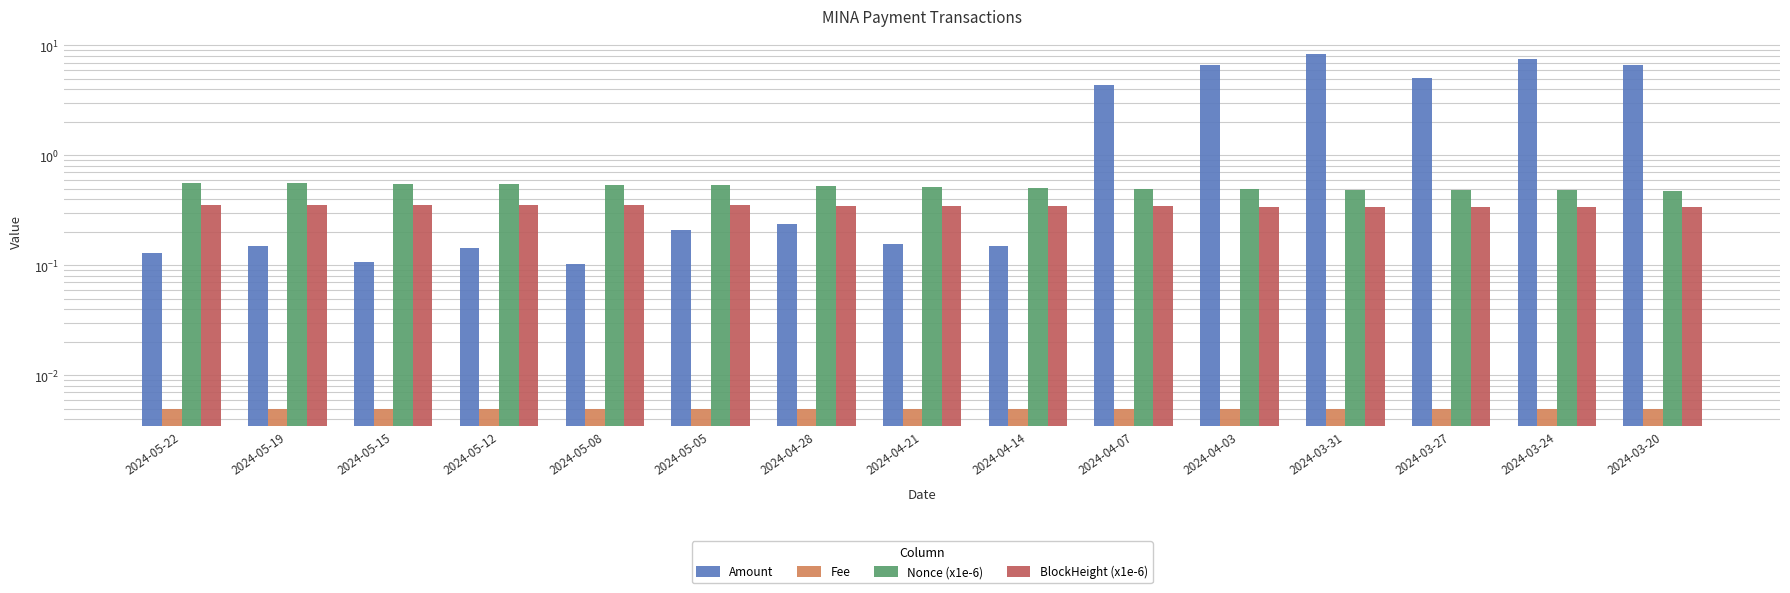

List the labels in order of Fee value, largest first.

2024-05-22, 2024-05-19, 2024-05-15, 2024-05-12, 2024-05-08, 2024-05-05, 2024-04-28, 2024-04-21, 2024-04-14, 2024-04-07, 2024-04-03, 2024-03-31, 2024-03-27, 2024-03-24, 2024-03-20